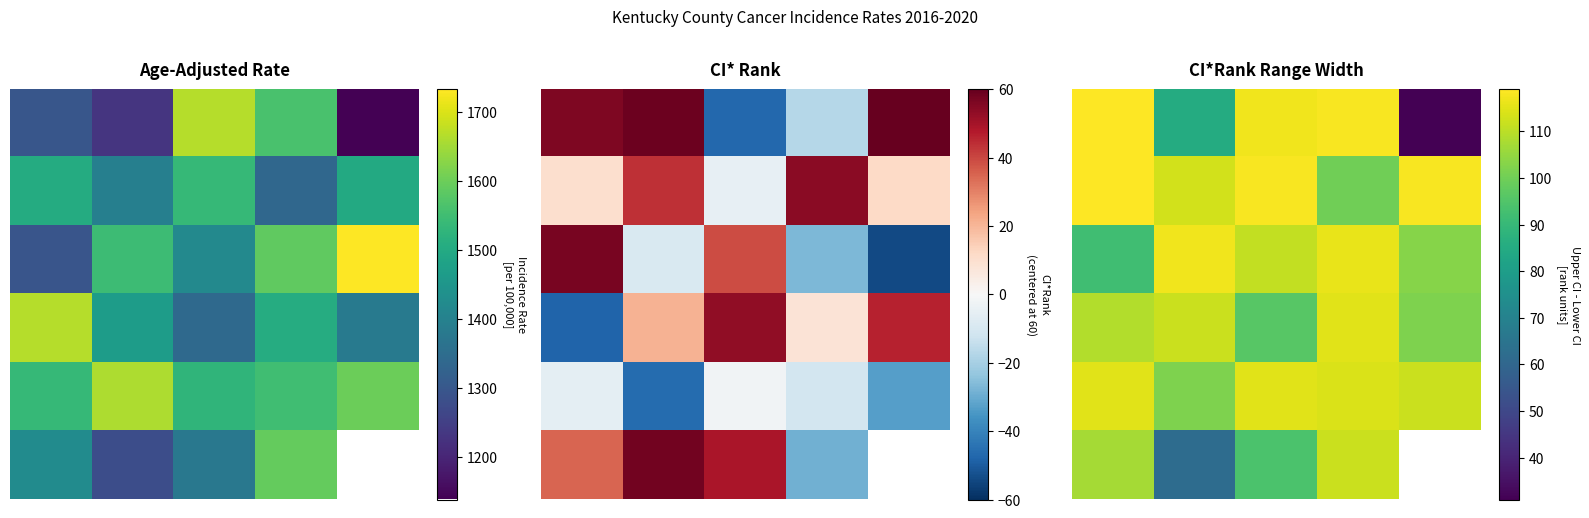

What is the total value across all series at 0?

661.0